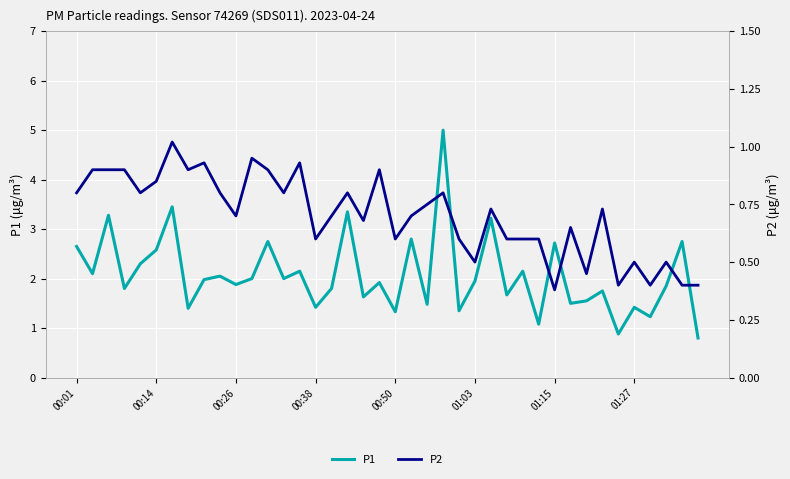

In P2, how many points are lower than both neighbors (excluding endpoints)?

12